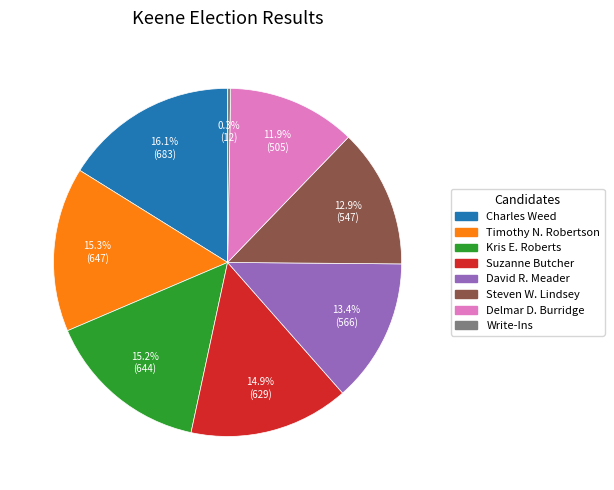

Approximately how many times larger is the value at Suzanne Butcher compared to Write-Ins?

52.4